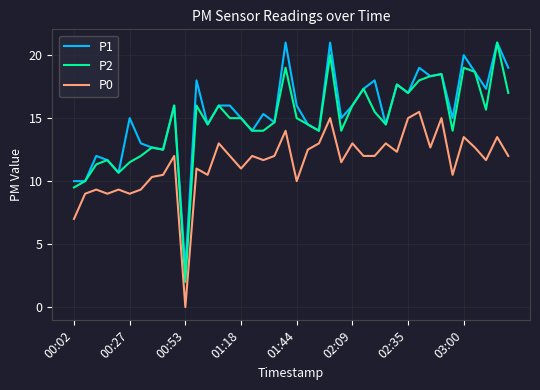

True or false: P2 and P0 cross at least once.

False